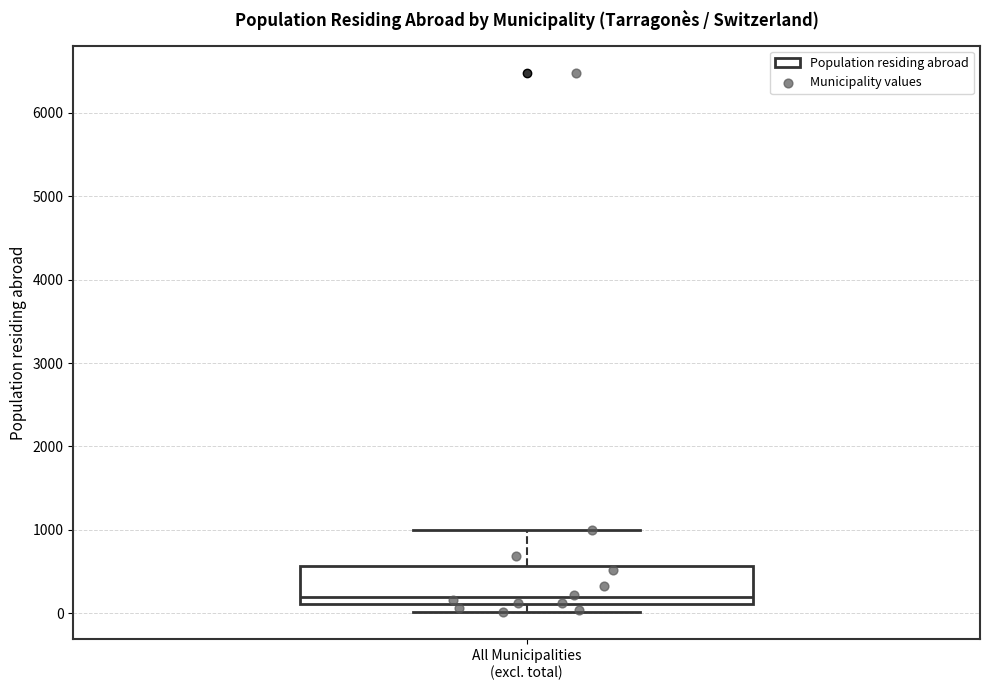

Transcribe this box plot: give where the median line is, the range the box spans, and where the two whiskers end, as read against the y-axis. The values are not printed on the chart, so give them approximately, as read against the axis.

median 200, box 100 to 600, whiskers 0 to 1000